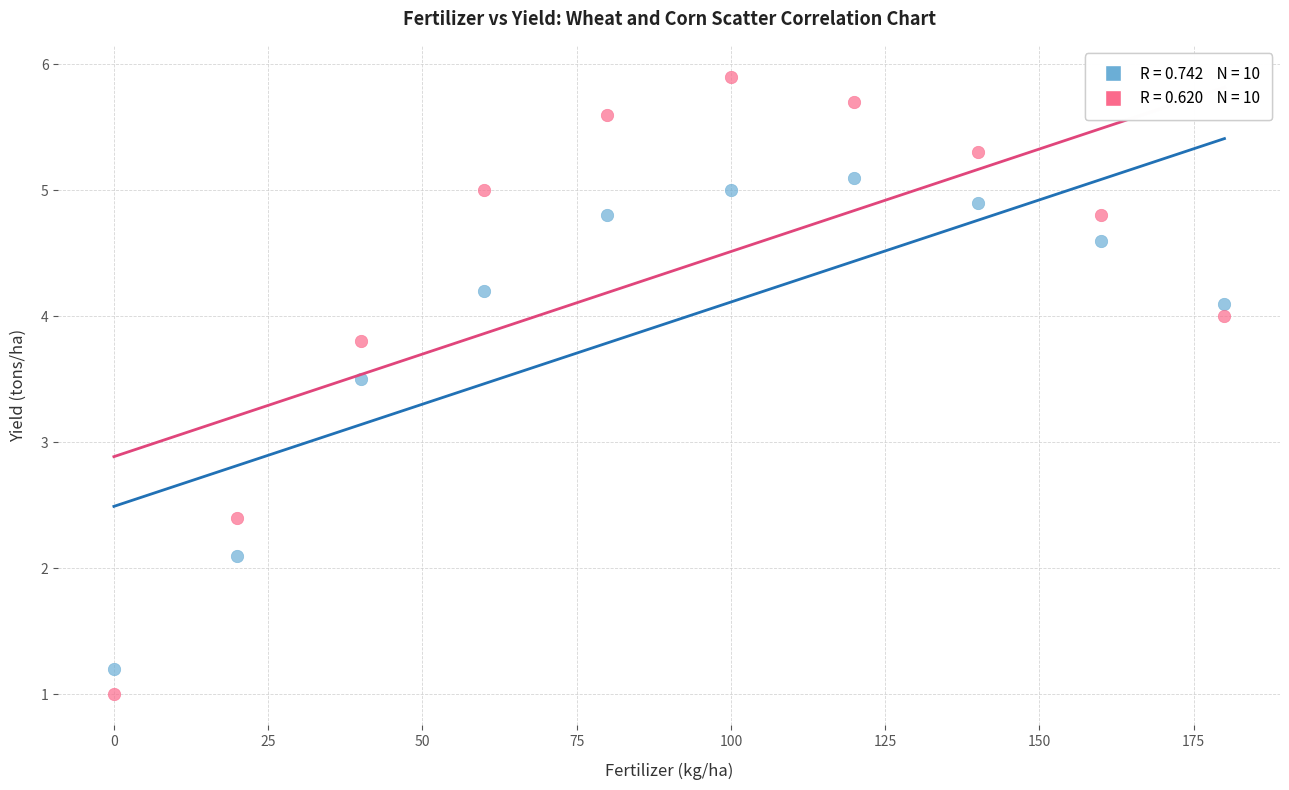

Across all data points, what is the range of Y values (max minus min)?

4.9